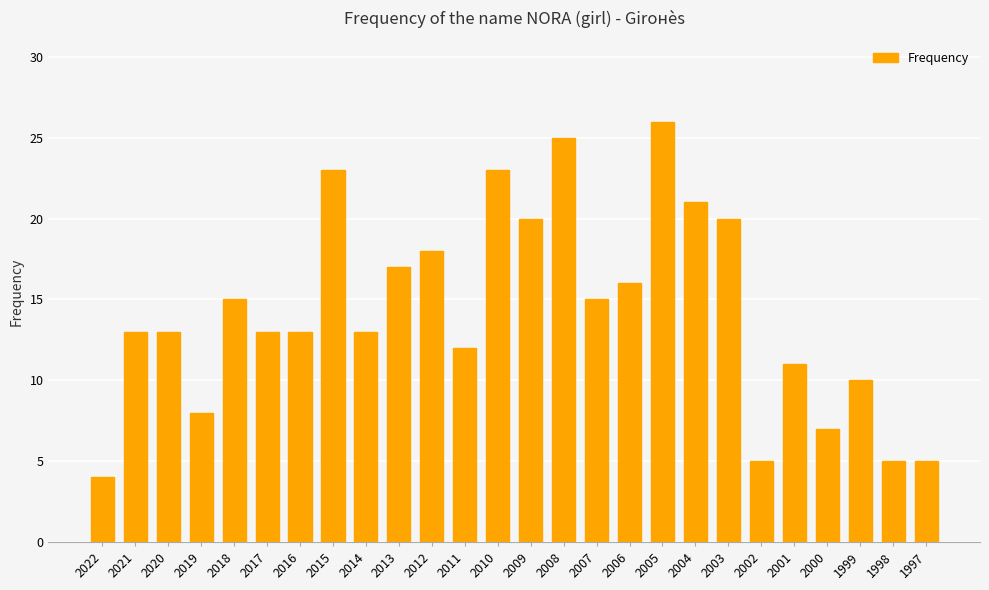

What is the difference between the maximum and minimum values?

22